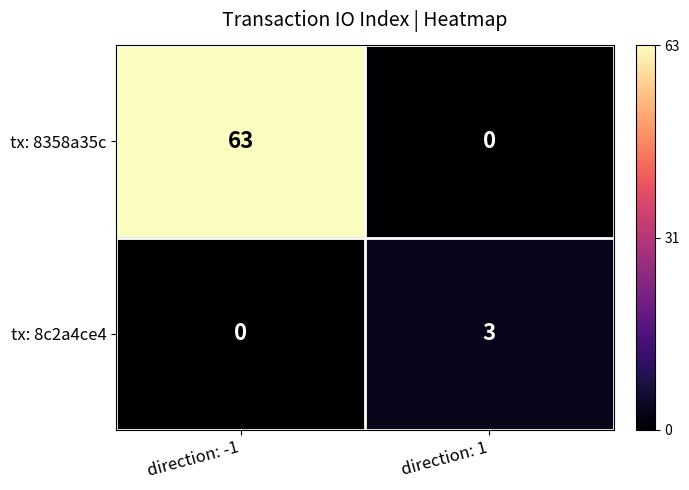

What is the sum of all tx: 8c2a4ce4 values?

3